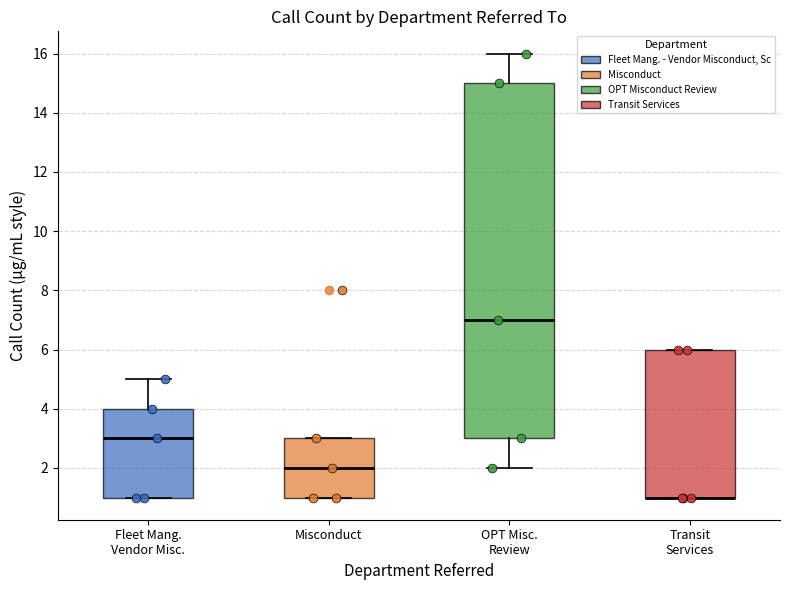

Which box is the tallest, from its lower edge to its upper edge?

OPT Misc. Review